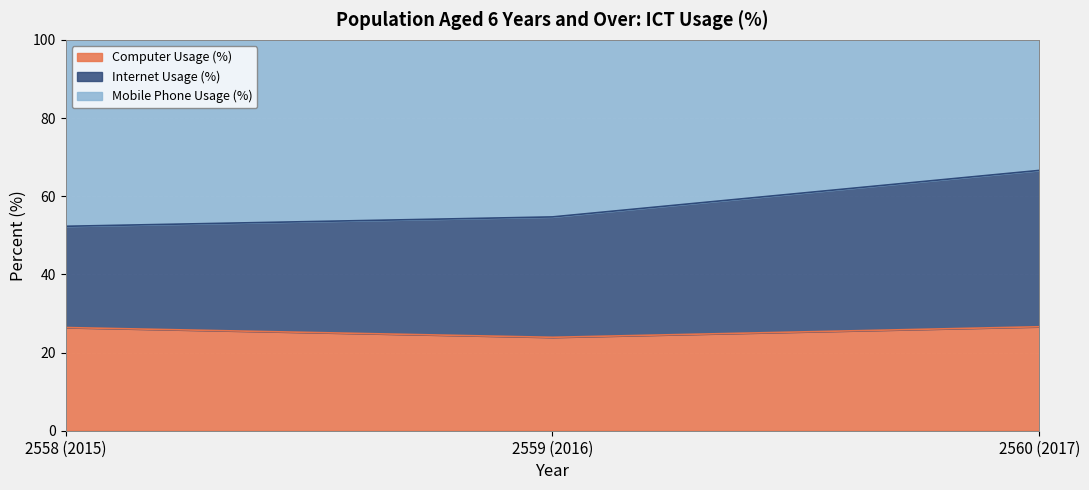

At 2558 (2015), list the series in order from smallest to largest.

Computer Usage (%), Internet Usage (%), Mobile Phone Usage (%)